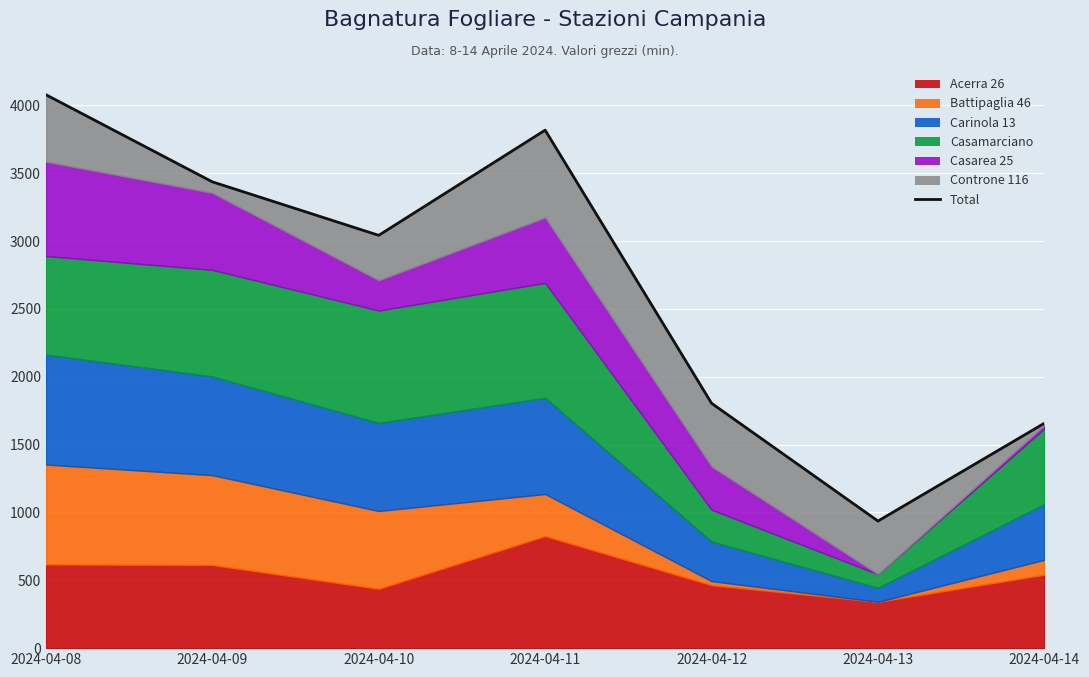

At which category does the data reach its first local valley?

2024-04-10